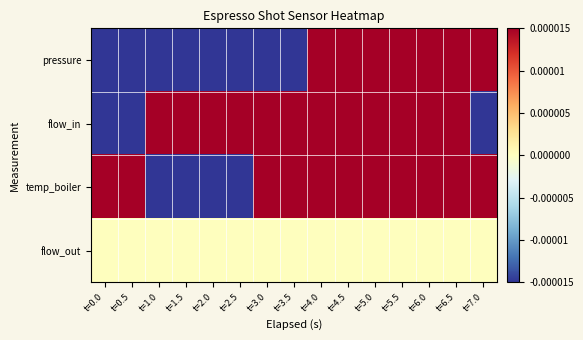

At which category is the sum across all series the highest?

t=5.5